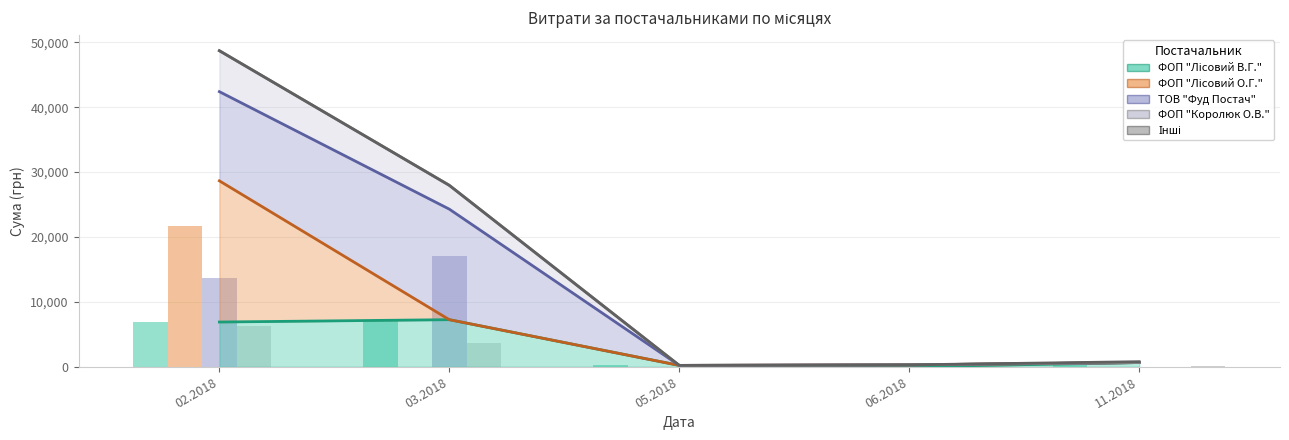

What are all the series names shown in the legend?

ФОП "Лісовий В.Г.", ФОП "Лісовий О.Г.", ТОВ "Фуд Постач", ФОП "Королюк О.В.", Інші